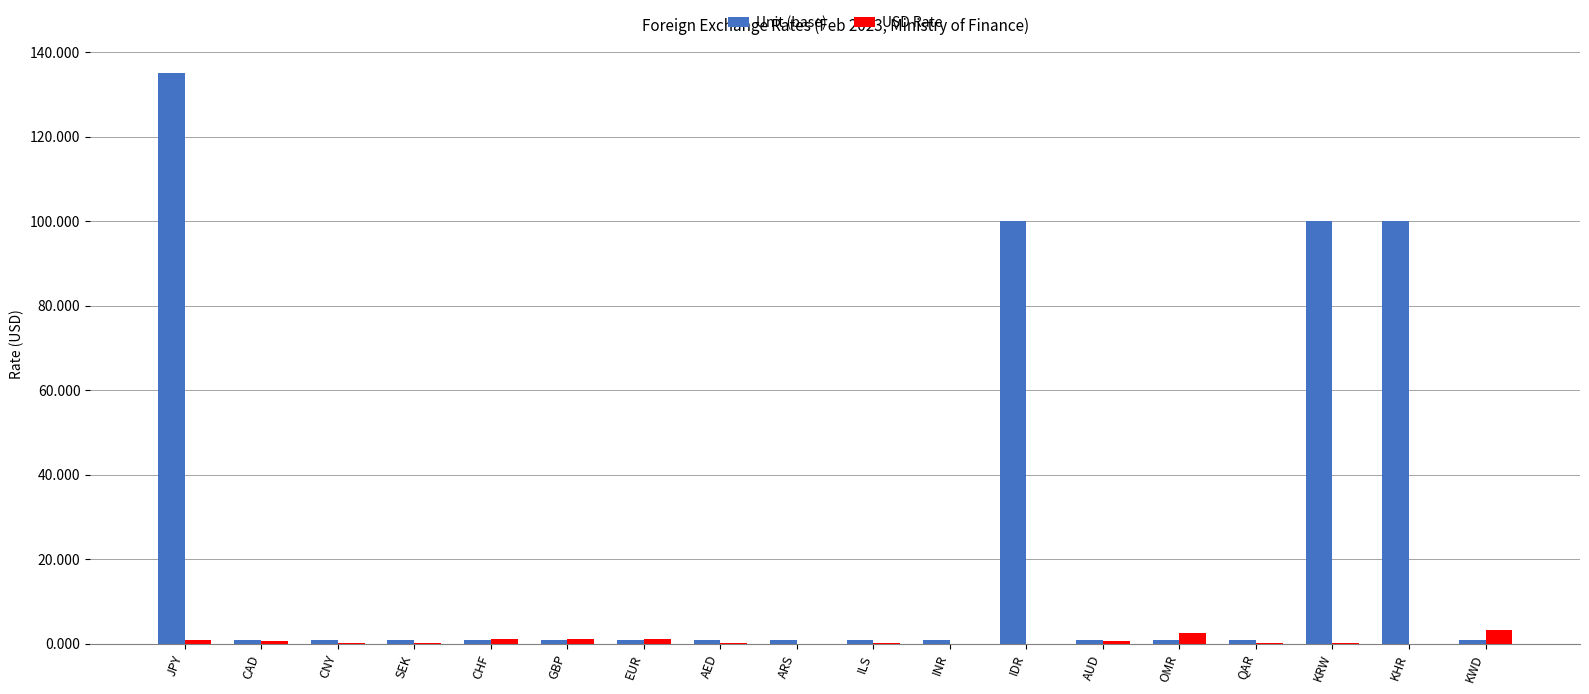

Which series has the largest total across all categories?

Unit (base)